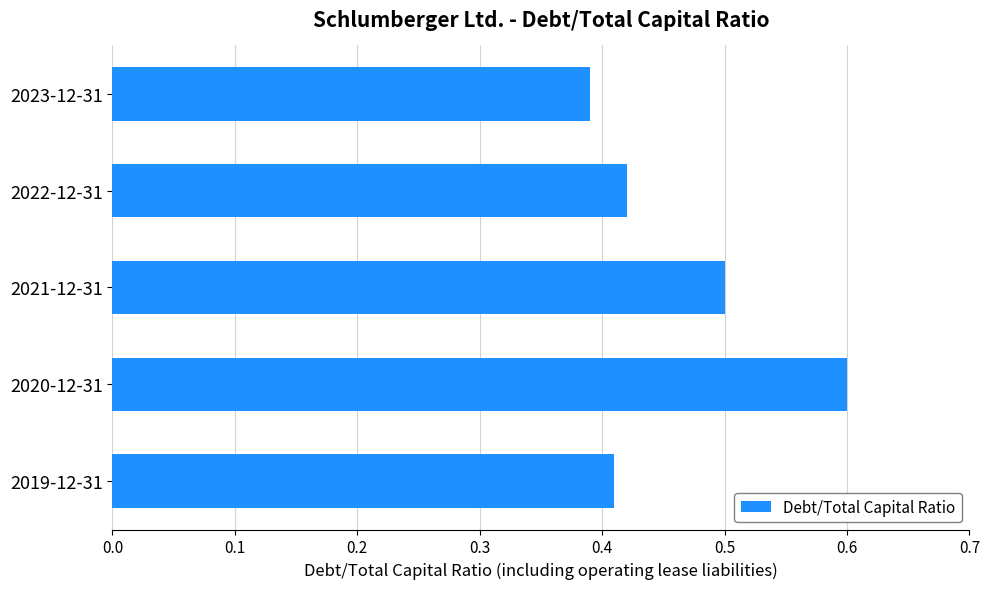

What is the label of the 2nd bar from the bottom?

2020-12-31